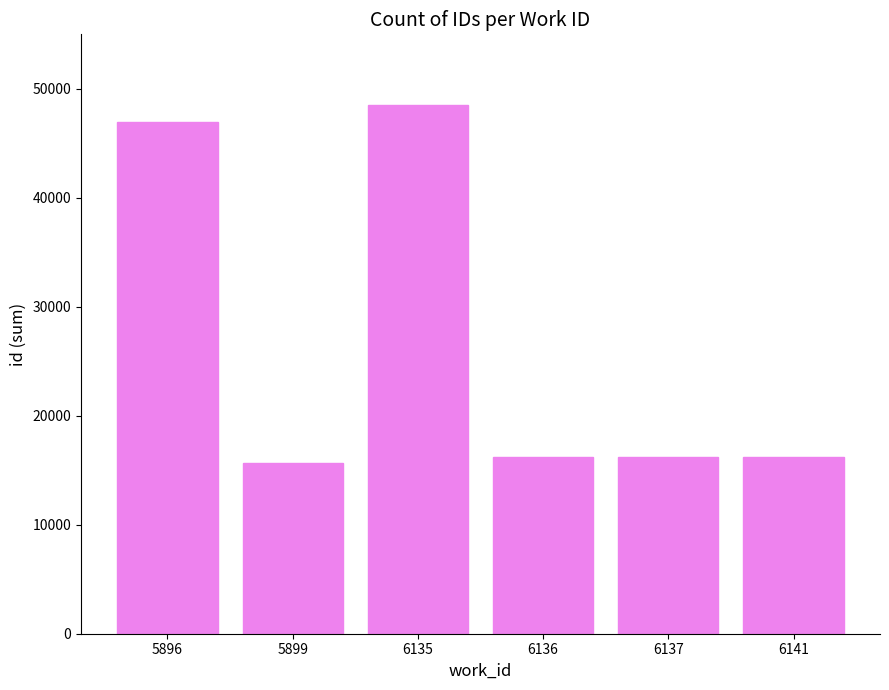

What is the sum of the values at 6137 and 6136?

32379